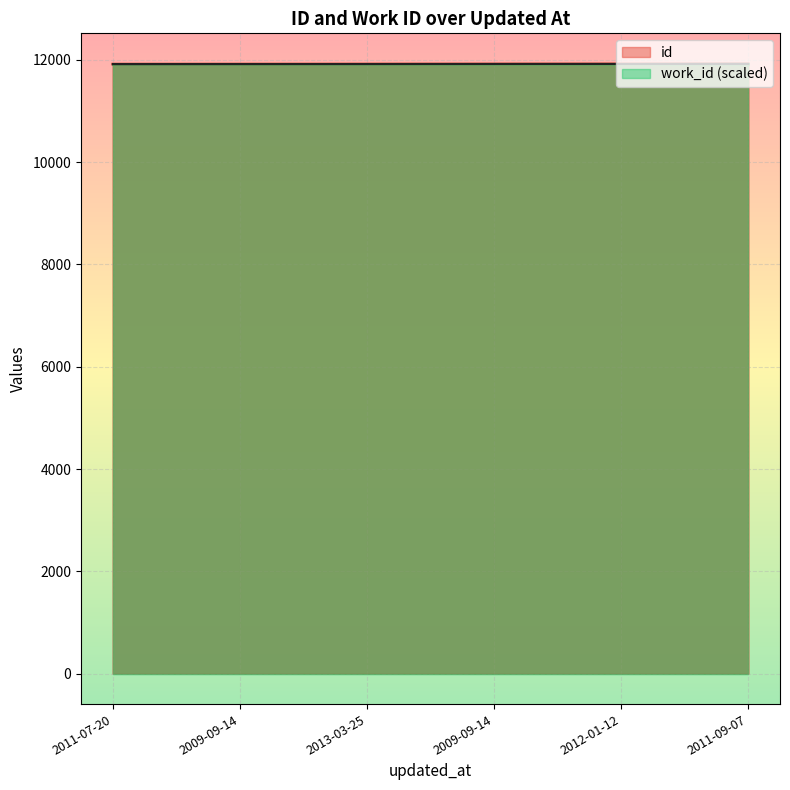

List the labels in order of value, smallest first.

2011-07-20, 2009-09-14, 2013-03-25, 2009-09-14, 2012-01-12, 2011-09-07